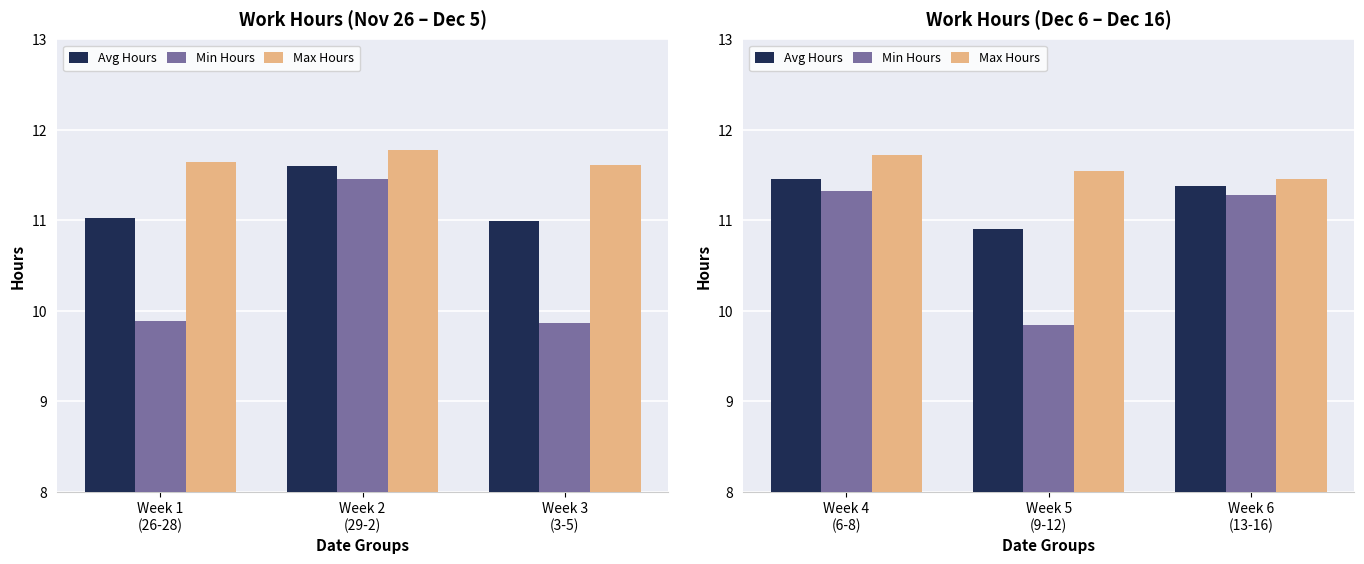

Is it true that Min Hours equals 2.5 at Week 4 (6-8)?

False